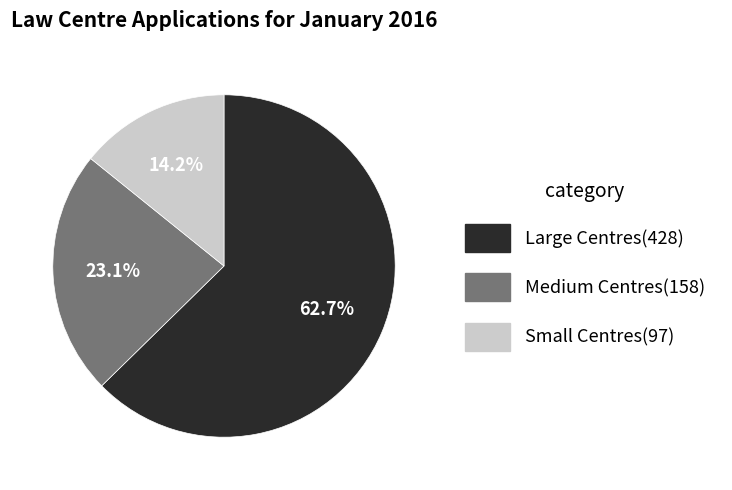

Does any single category account for the majority?

Yes